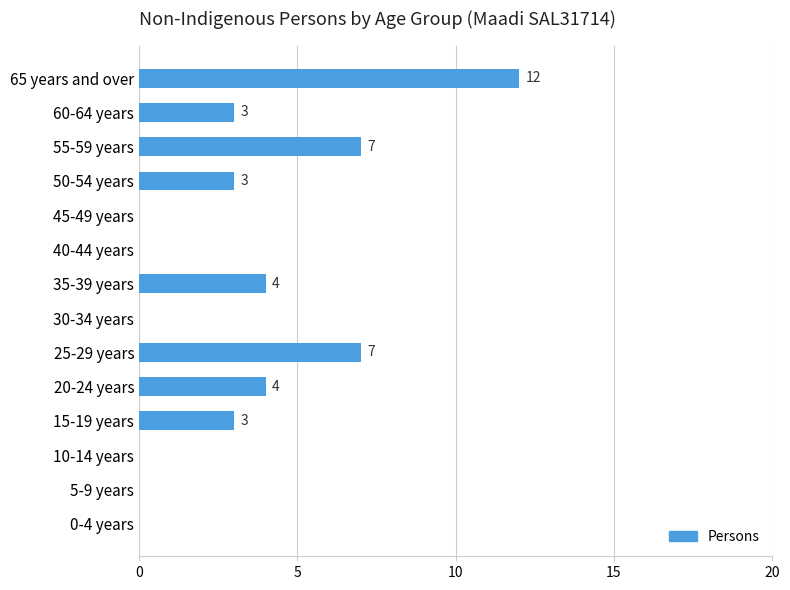

The chart shows a value of 10 at 55-59 years. True or false?

False